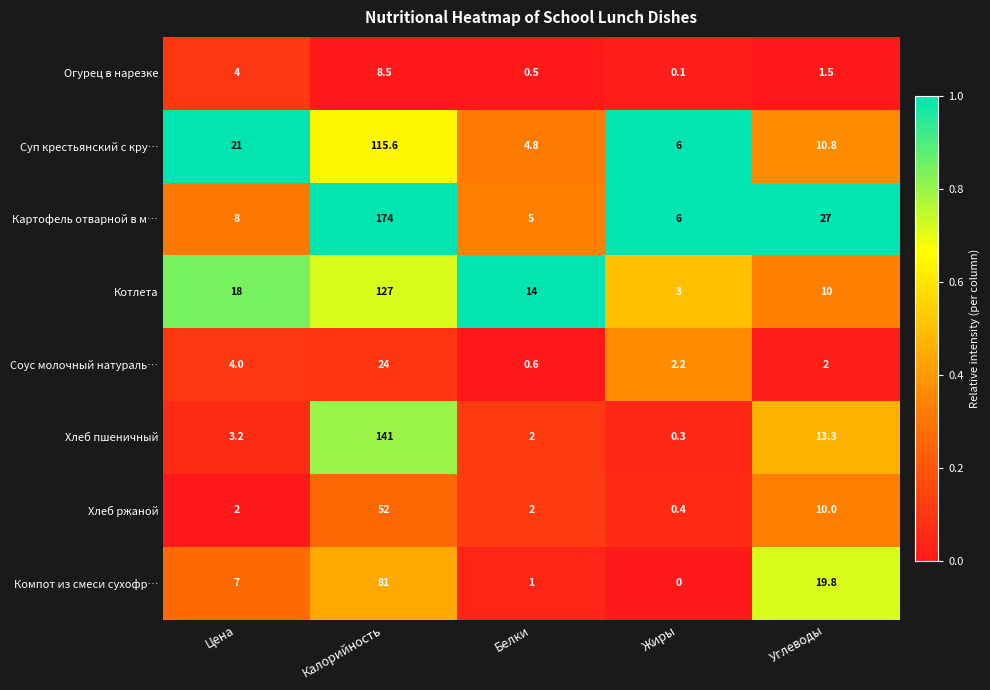

At how many categories does at least one series exceed 0?

5